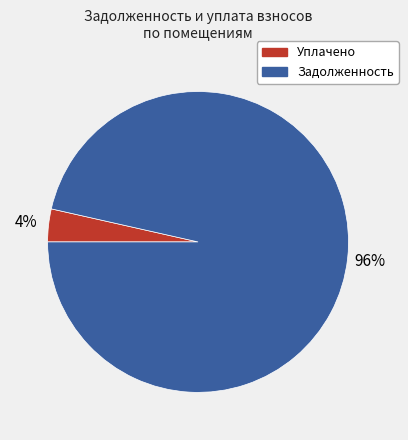

Rank the categories by value from highest to lowest.

Задолженность, Уплачено